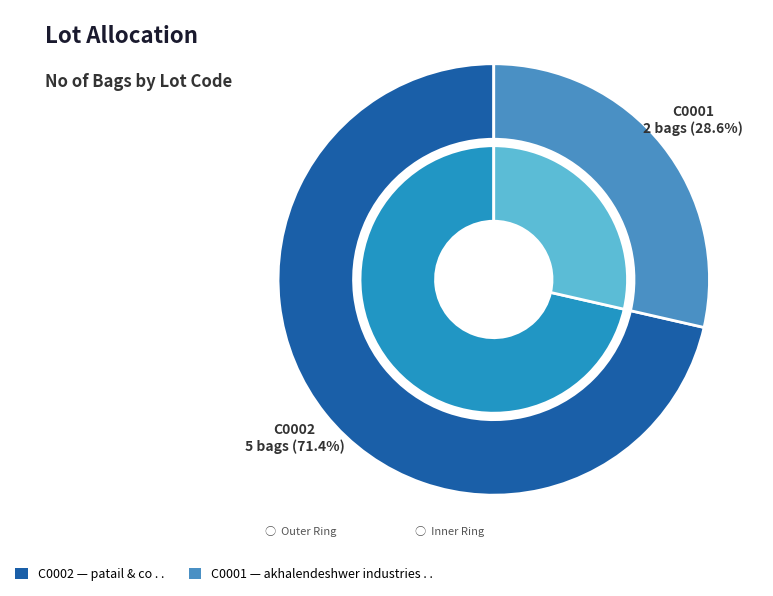

What is the smallest slice in the pie chart?

C0001